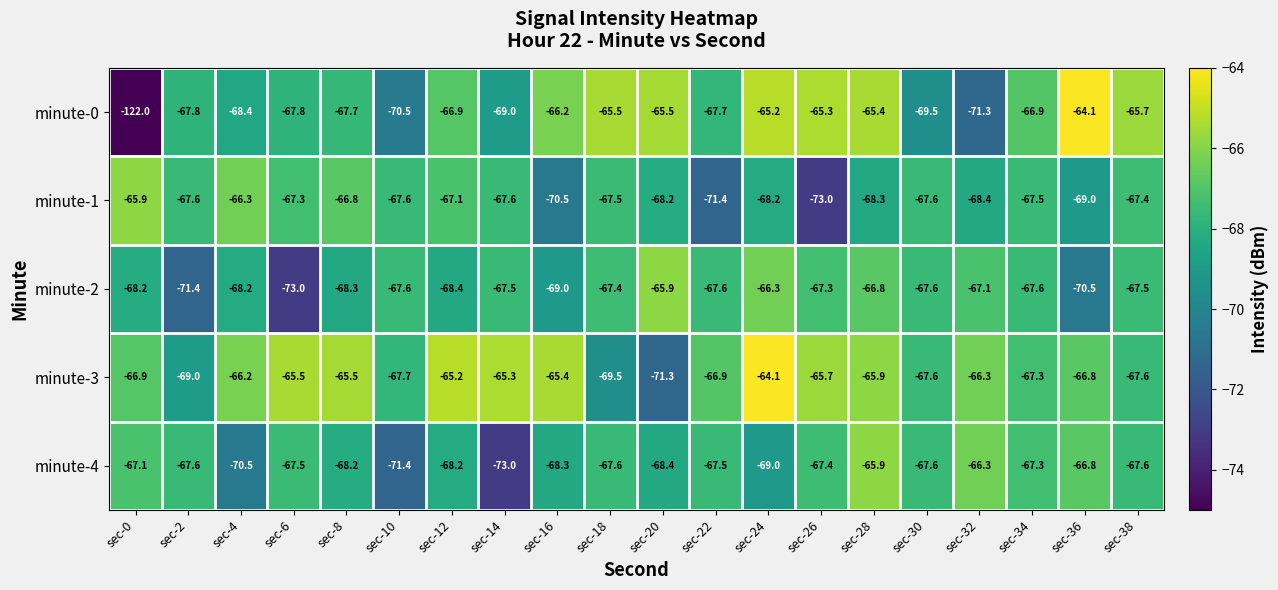

Read the minute-0 value at sec-34.

-66.9